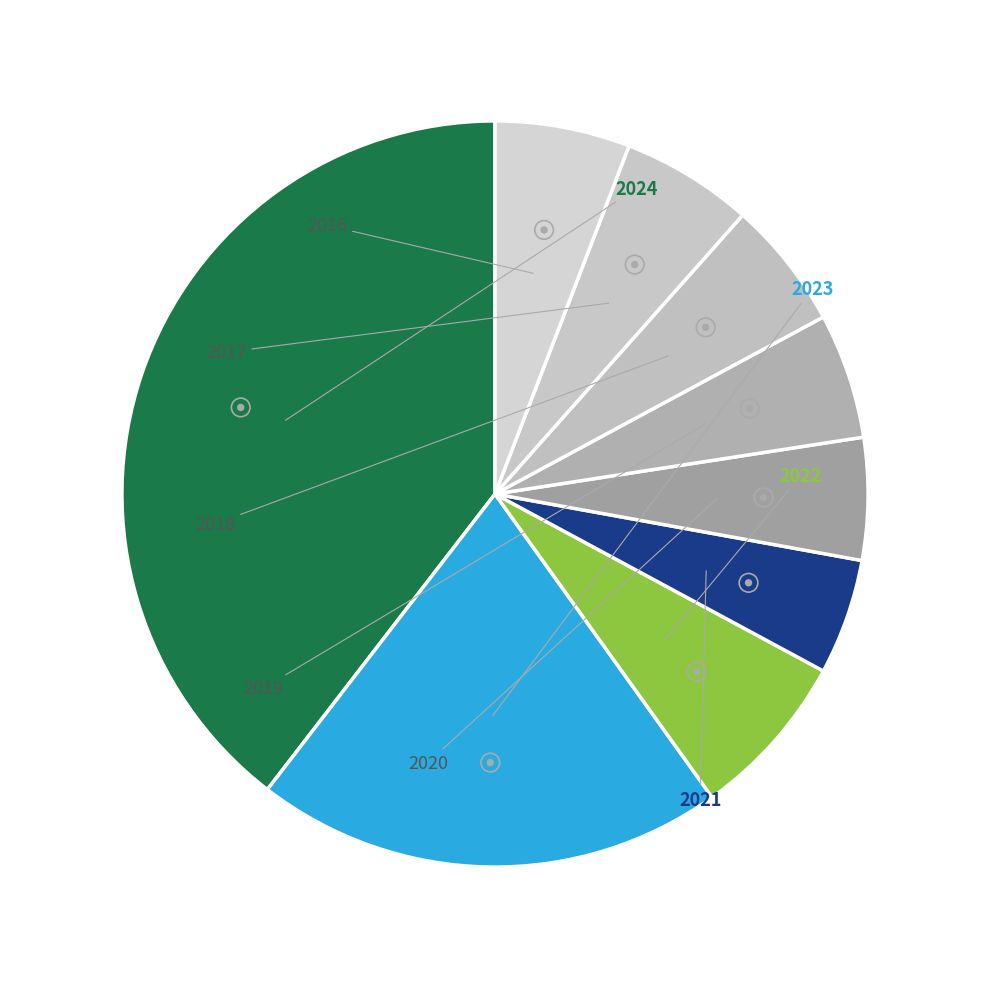

Rank the categories by value from highest to lowest.

2024, 2023, 2022, 2016, 2017, 2018, 2019, 2020, 2021